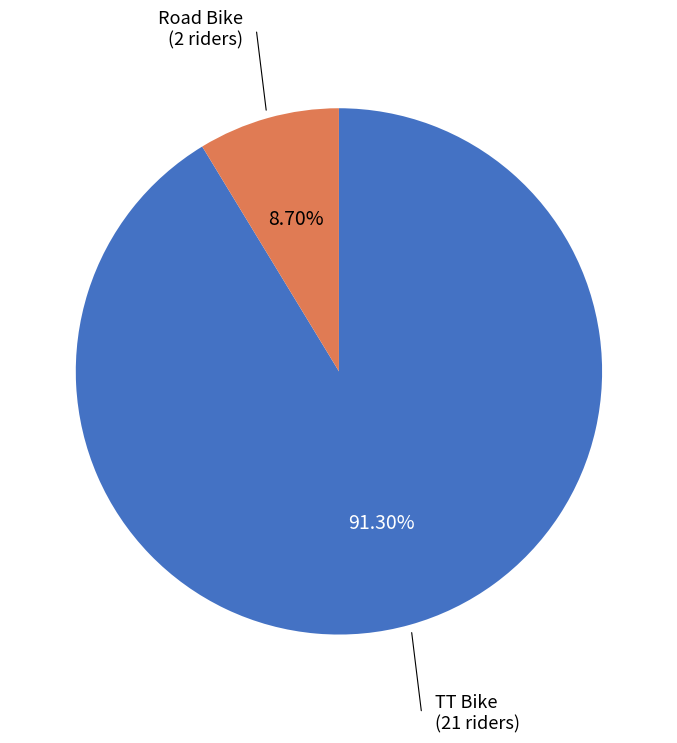

To the nearest percent, what portion does Road Bike represent?

9%